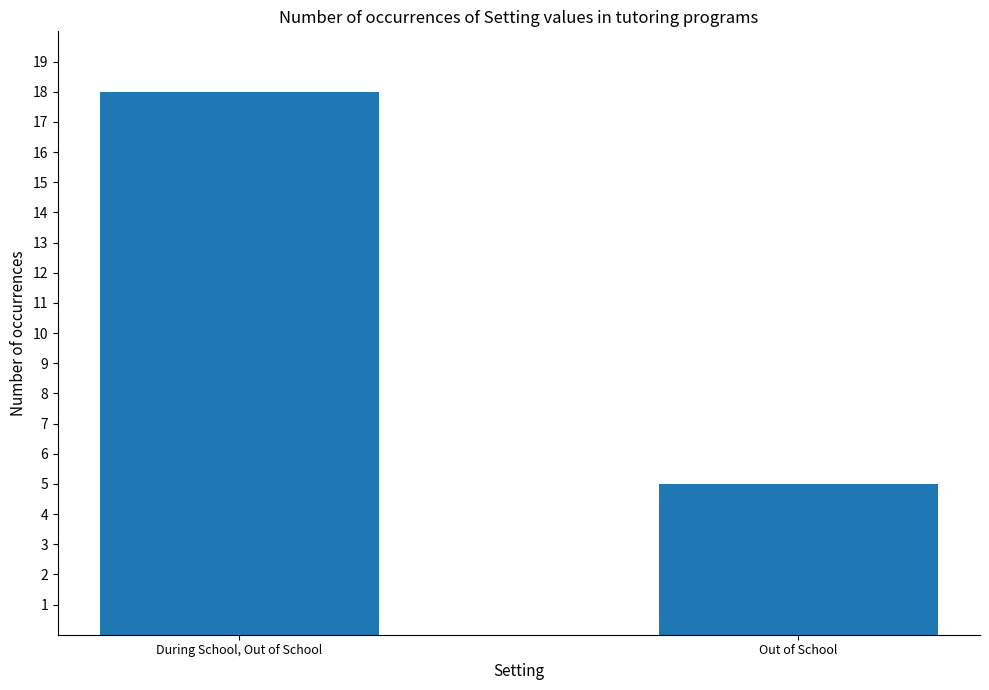

Reading left to right, extract all data points from this chart.

During School, Out of School=18	Out of School=5